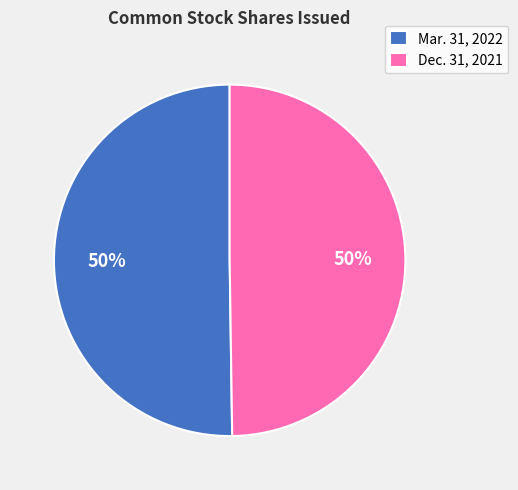

Approximately how many times larger is the value at Dec. 31, 2021 compared to Mar. 31, 2022?

1.0